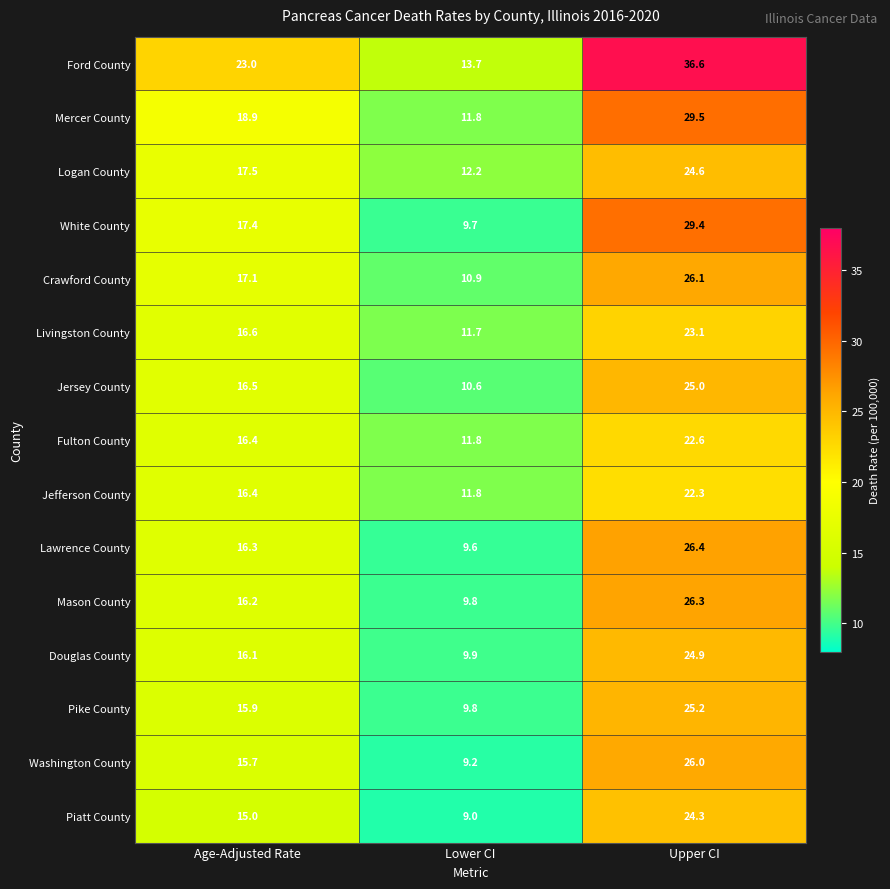

At which label is White County closest to 19?

Age-Adjusted Rate